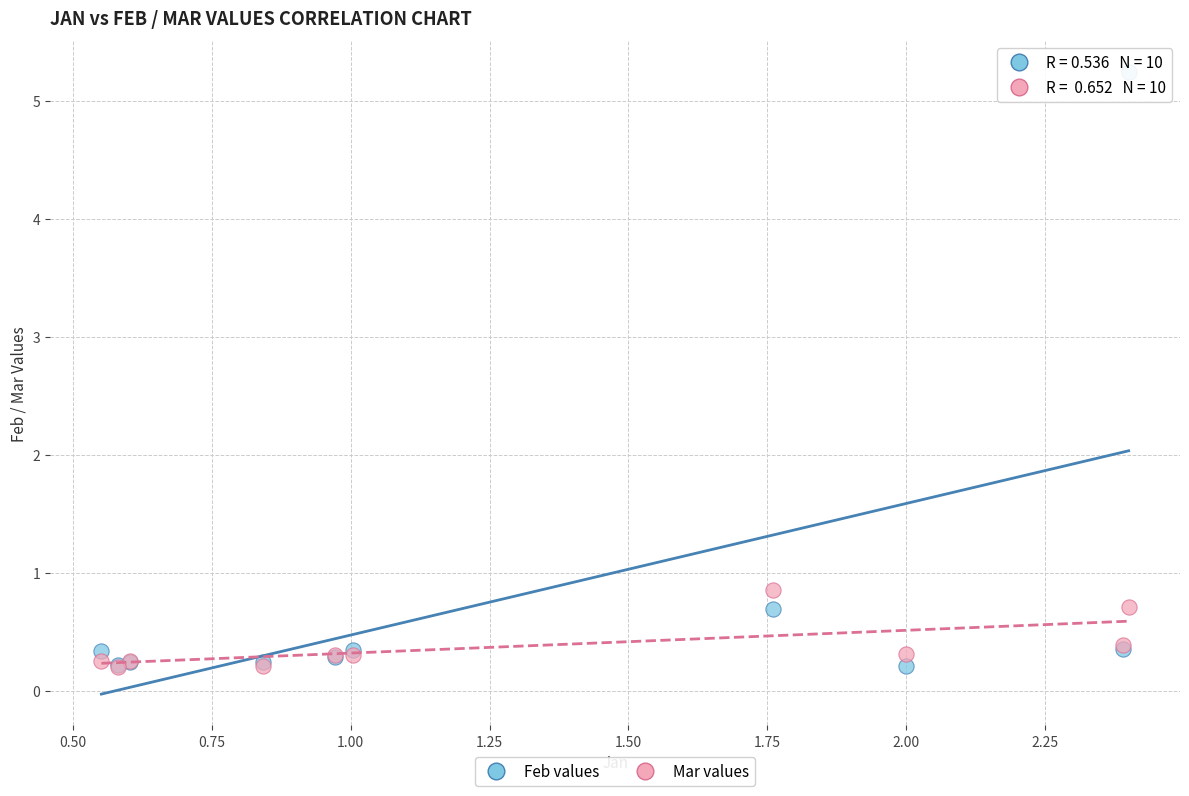

Across all series, what Y value is closest to 2?

0.9